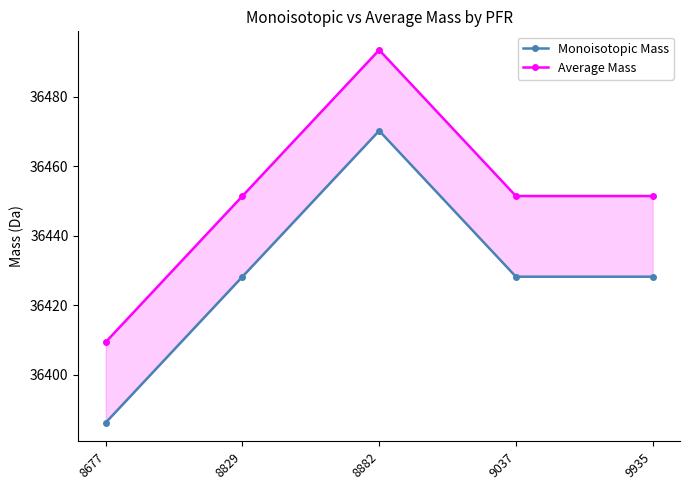

True or false: Average Mass and Monoisotopic Mass cross at least once.

False